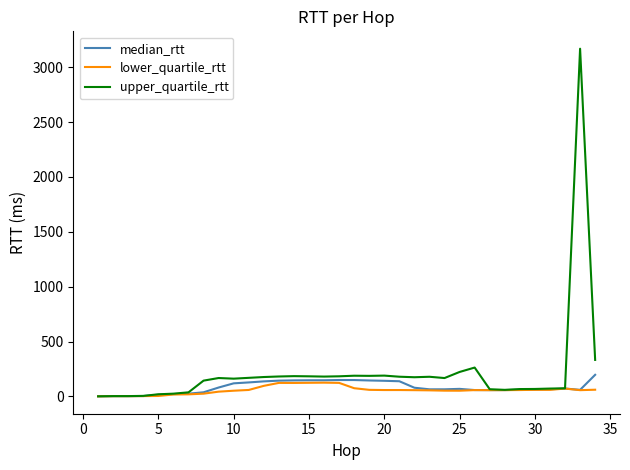

Which series has the largest range (max minus min)?

upper_quartile_rtt